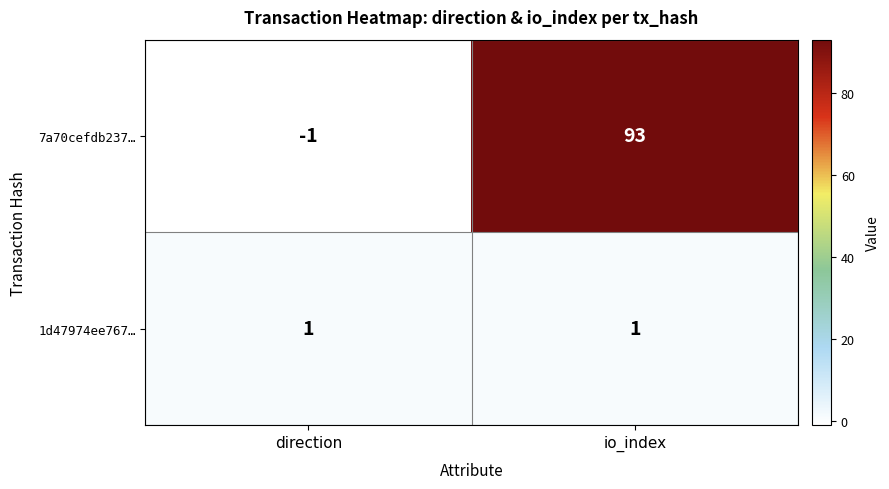

True or false: 1d47974ee767… has a value of 1 at direction.

True